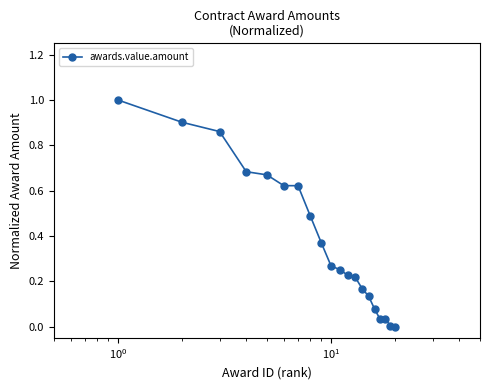

What is the difference between the maximum and minimum values?

1.0